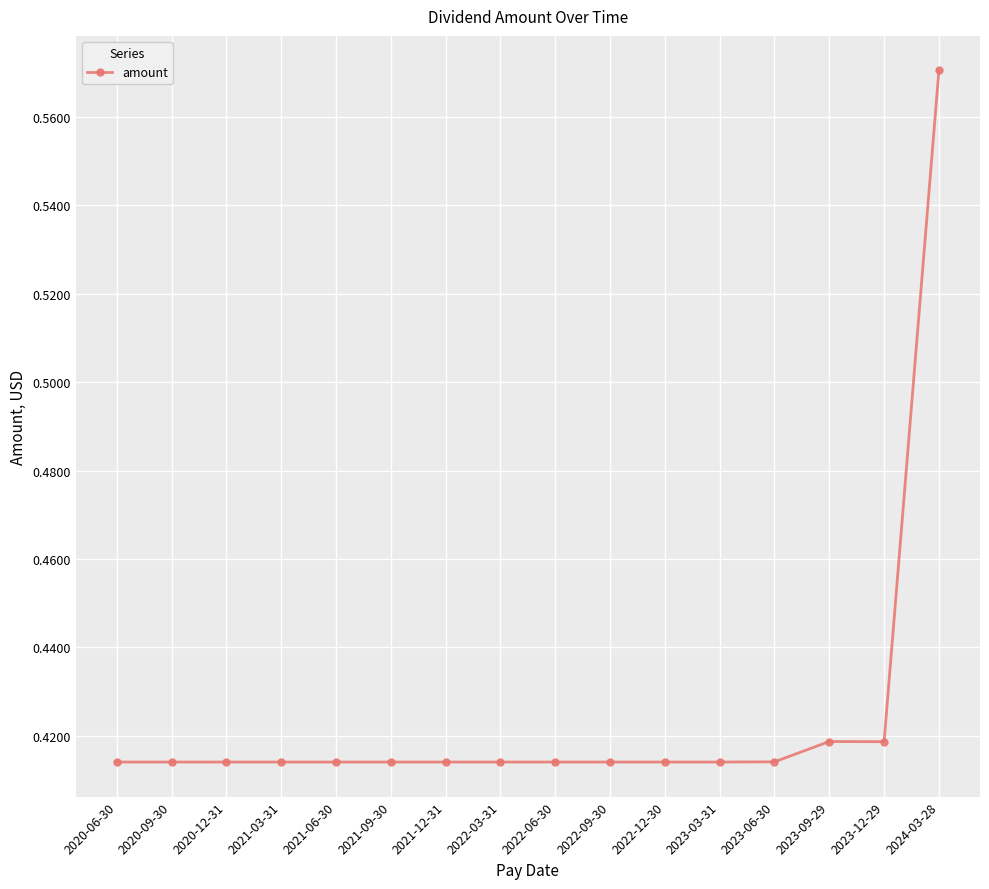

Which category has the highest value across all series?

2024-03-28